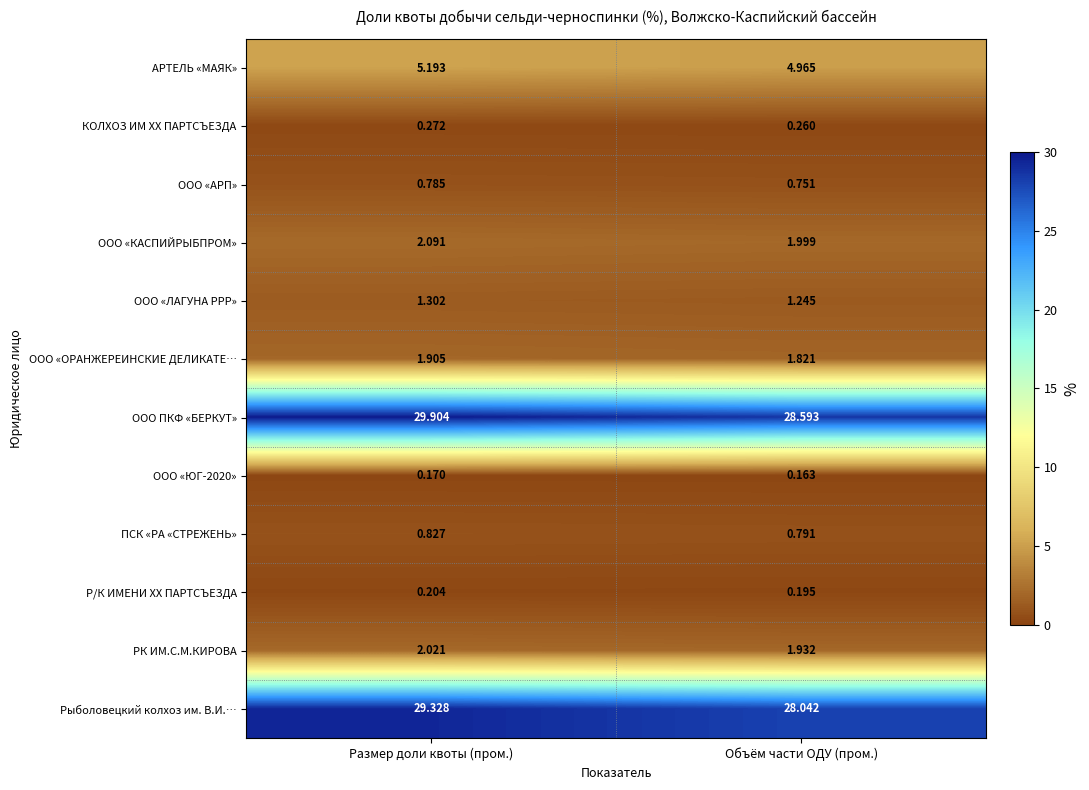

Which series has the largest total across all categories?

ООО ПКФ «БЕРКУТ»